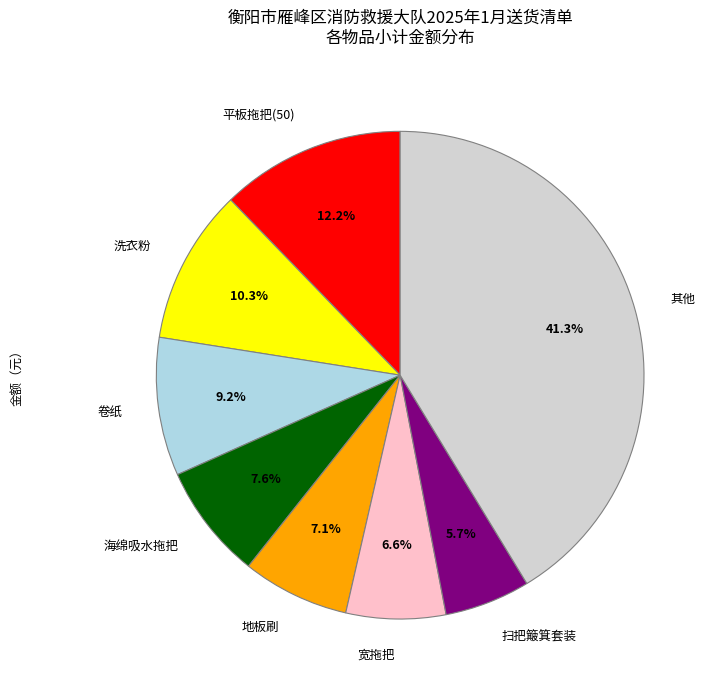

How many segments does this pie chart have?

8